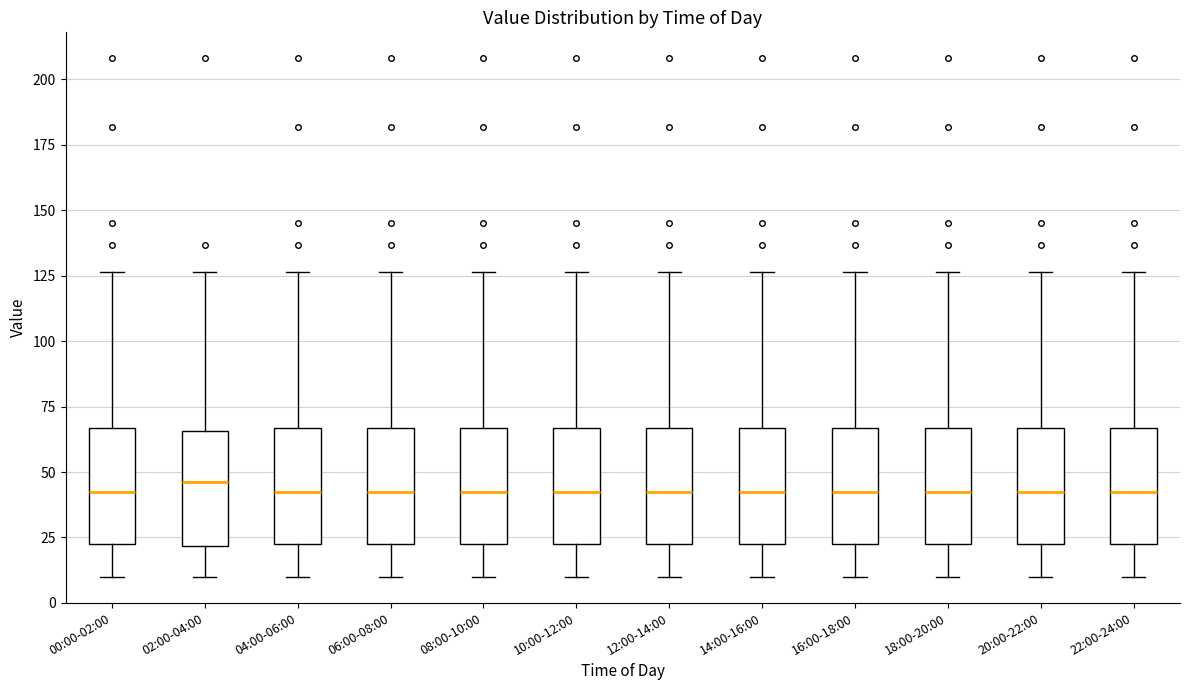

Reading left to right, read every box against the y-axis: the position of its median line, the range the box covers, and the ends of its whiskers. The values are not printed on the chart, so give them approximately, as read against the axis.

00:00-02:00: median 40, box 25 to 65, whiskers 10 to 125
02:00-04:00: median 45, box 20 to 65, whiskers 10 to 125
04:00-06:00: median 40, box 25 to 65, whiskers 10 to 125
06:00-08:00: median 40, box 25 to 65, whiskers 10 to 125
08:00-10:00: median 40, box 25 to 65, whiskers 10 to 125
10:00-12:00: median 40, box 25 to 65, whiskers 10 to 125
12:00-14:00: median 40, box 25 to 65, whiskers 10 to 125
14:00-16:00: median 40, box 25 to 65, whiskers 10 to 125
16:00-18:00: median 40, box 25 to 65, whiskers 10 to 125
18:00-20:00: median 40, box 25 to 65, whiskers 10 to 125
20:00-22:00: median 40, box 25 to 65, whiskers 10 to 125
22:00-24:00: median 40, box 25 to 65, whiskers 10 to 125